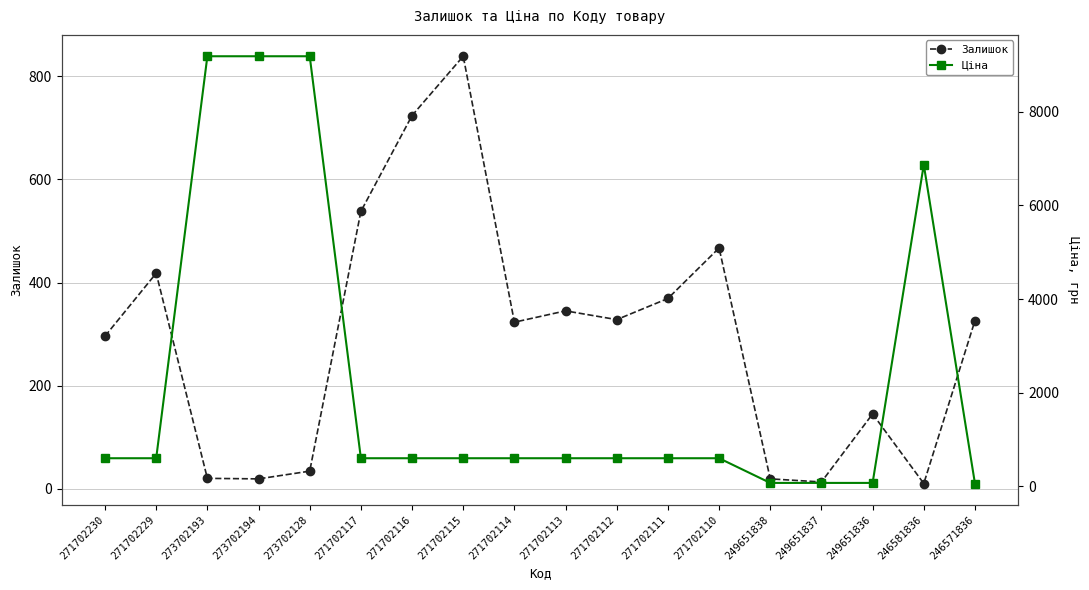

Between 271702116 and 249651837, which series saw the biggest shift?

Залишок